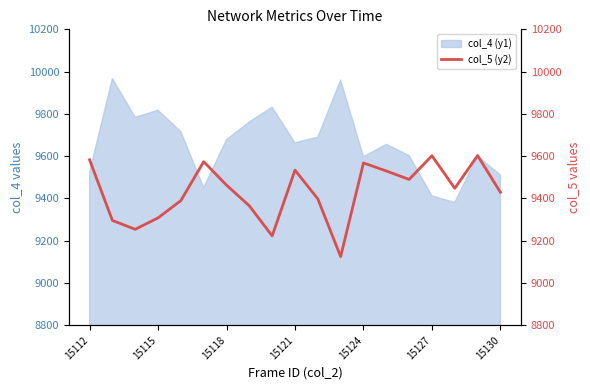

The col_4 (y1) series shows 4605 at 15118. True or false?

False